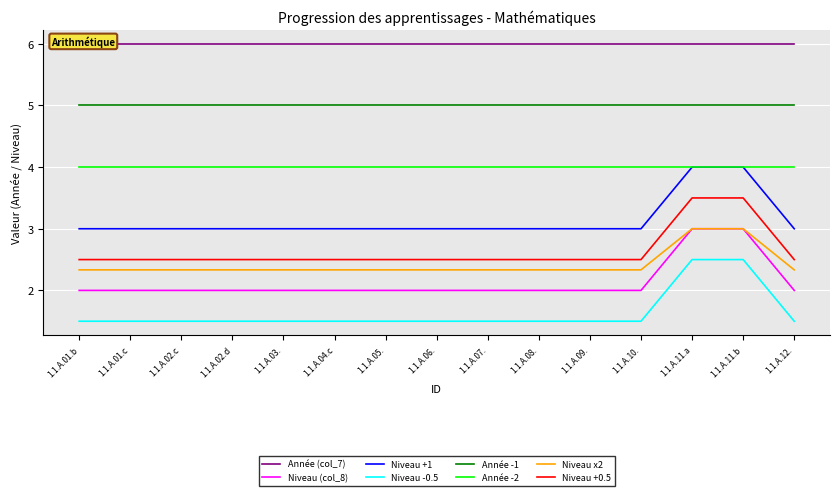

True or false: Année -1 and Niveau +1 cross at least once.

False